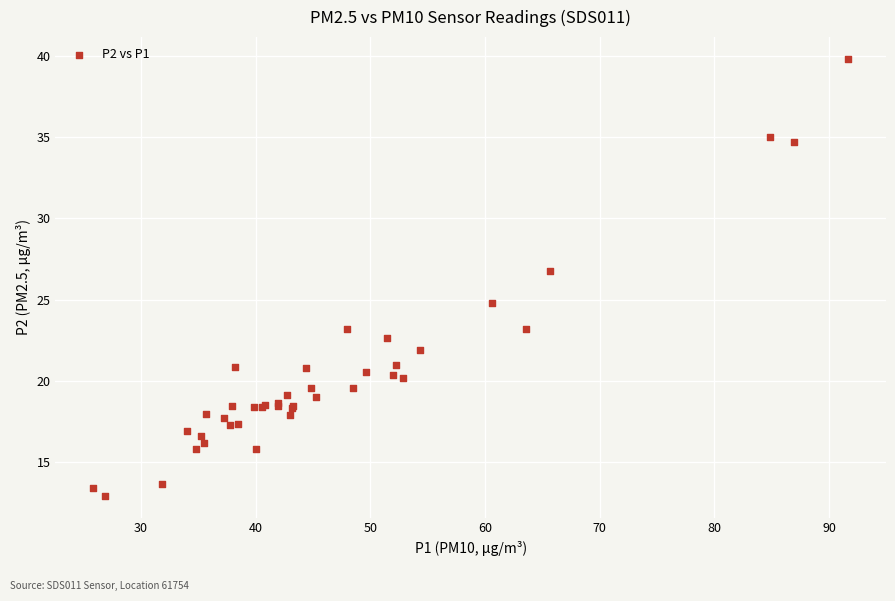

What Y value in the scatter plot is closest to 26?

26.8